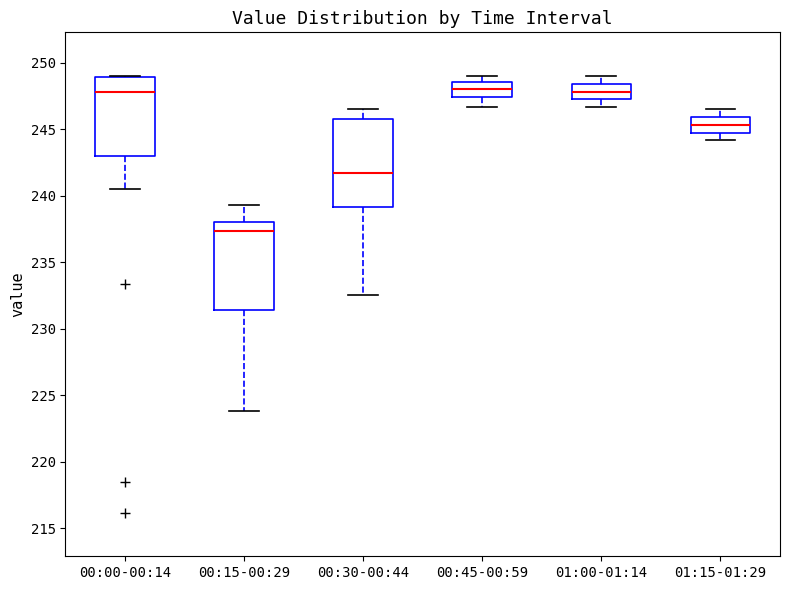

Where is the upper edge of the box for 01:15-01:29 on the y-axis? The values are not printed on the chart, so give them approximately, as read against the axis.

246.0